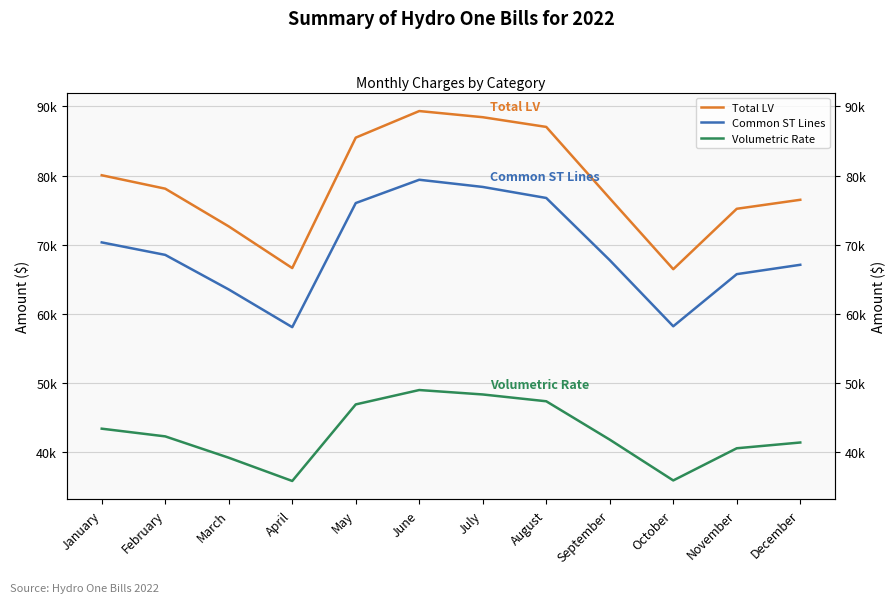

What is the value of the Total LV point at the 11th from the left?

75199.3